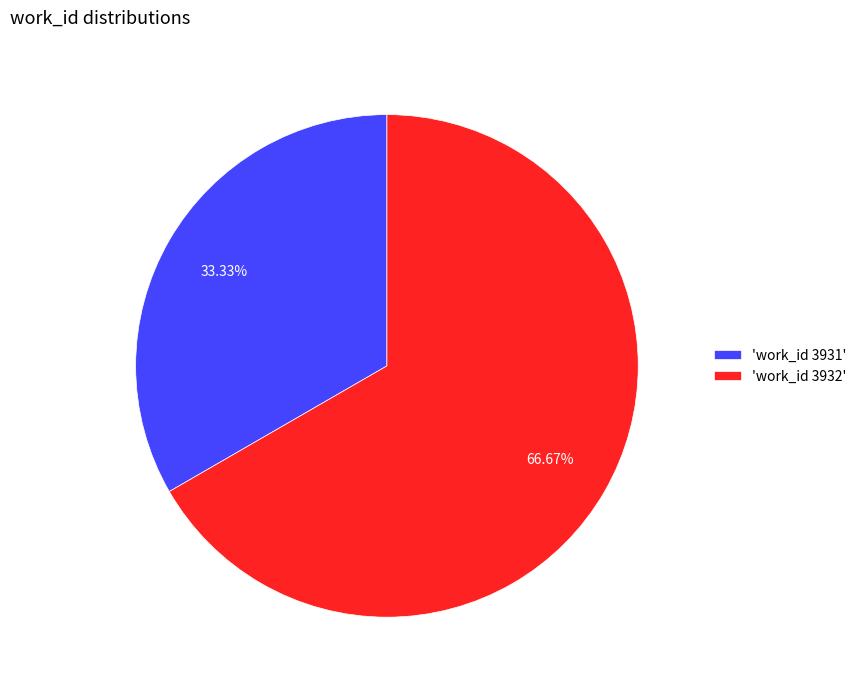

Rank the categories by value from lowest to highest.

'work_id 3931', 'work_id 3932'